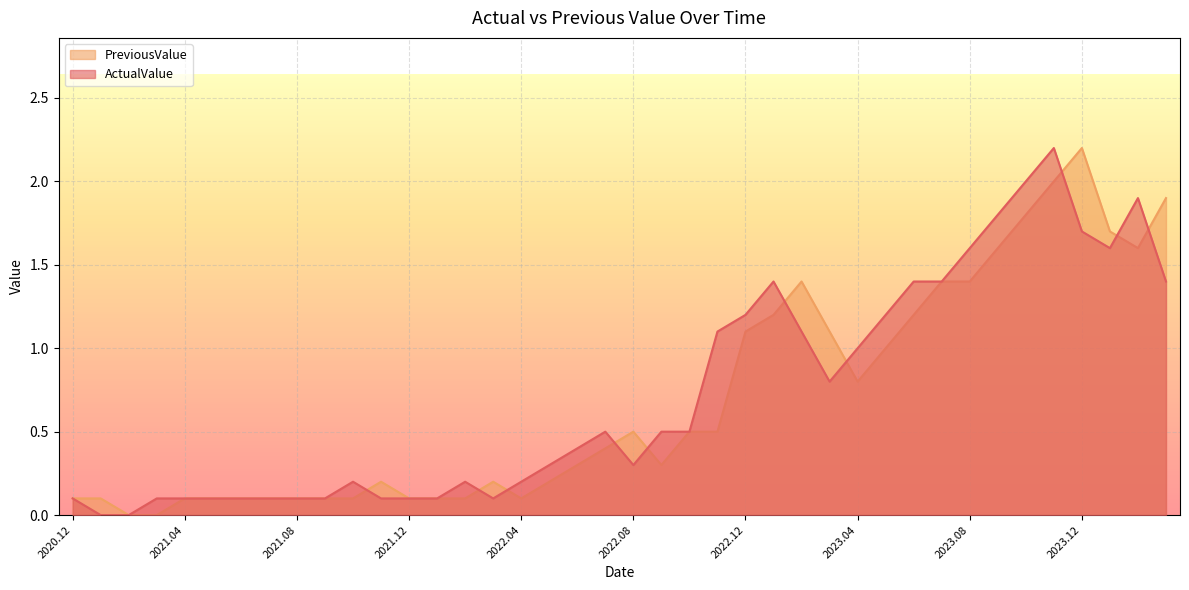

How many intersections are there between ActualValue and PreviousValue?

10